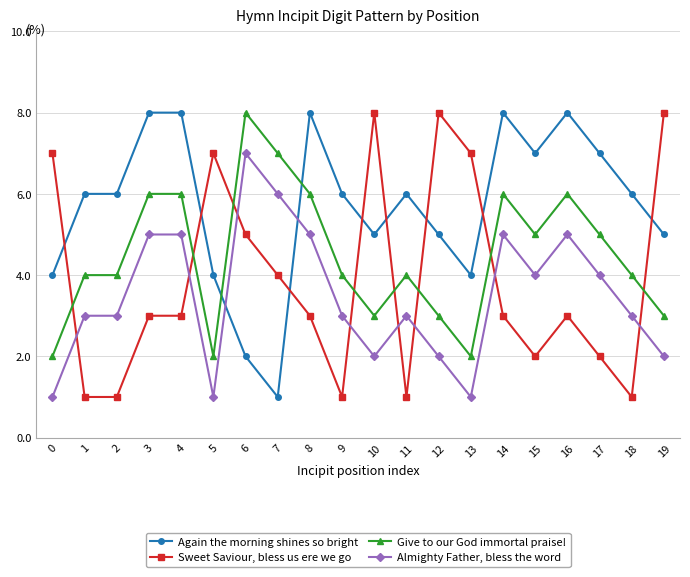

True or false: Sweet Saviour, bless us ere we go has a value of 5 at 4.

False